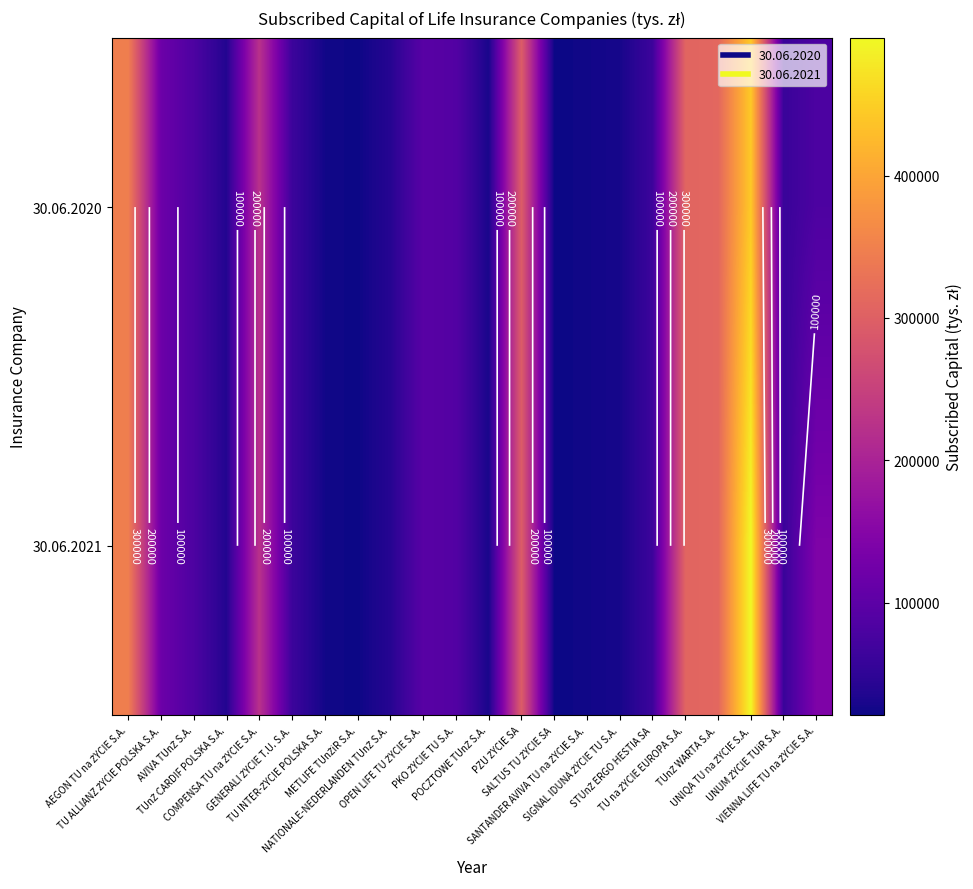

What is the total value across all series at AVIVA TUnŻ S.A.?

165000.0